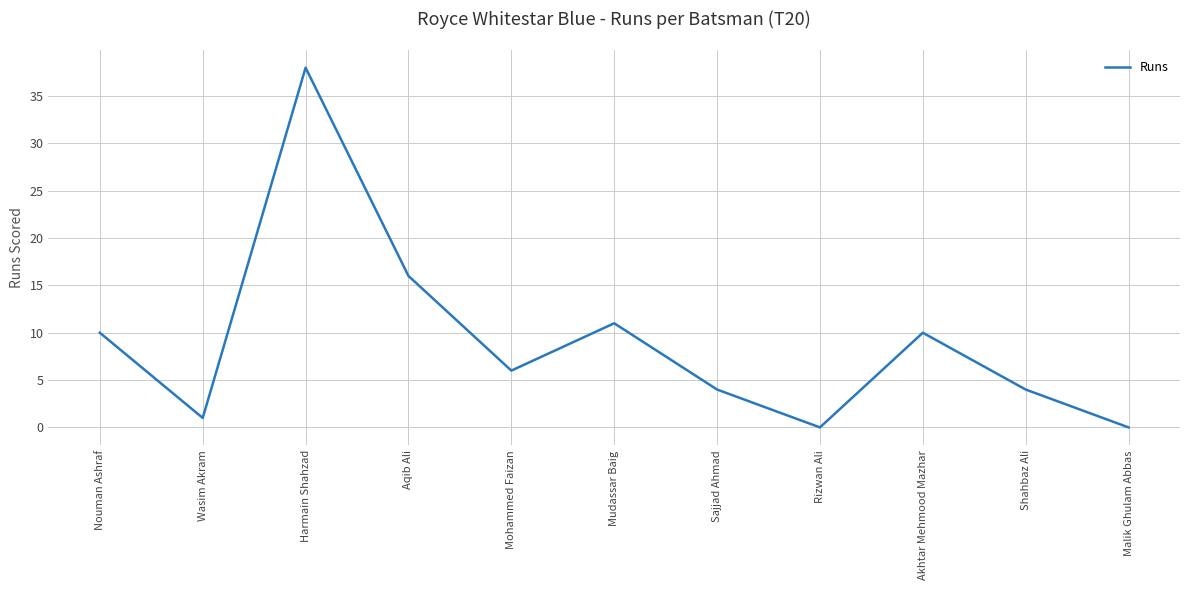

Does the chart have visible grid lines?

Yes